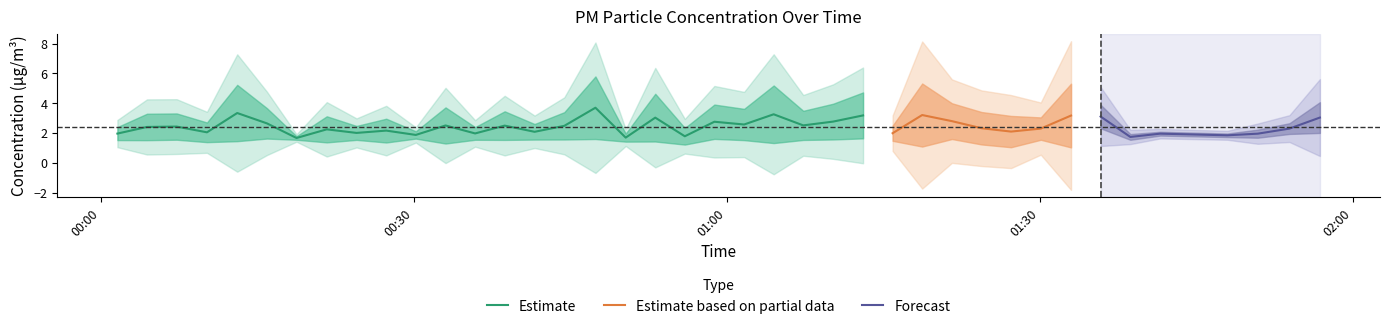

What is the maximum value for Estimate?

3.7